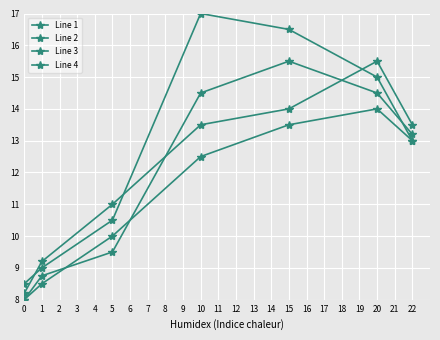

Does the chart have visible grid lines?

Yes